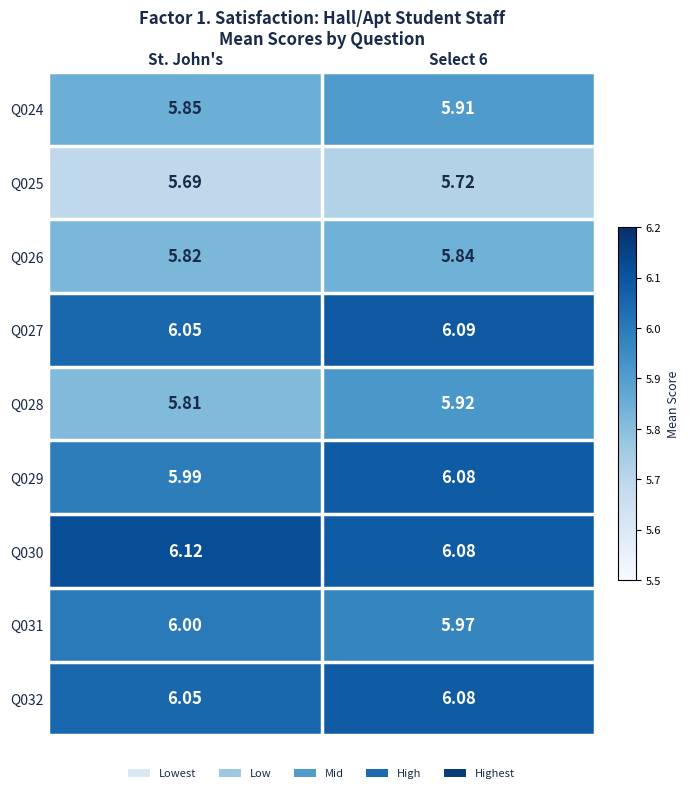

Where is Q028 nearest to the value 5?

St. John's